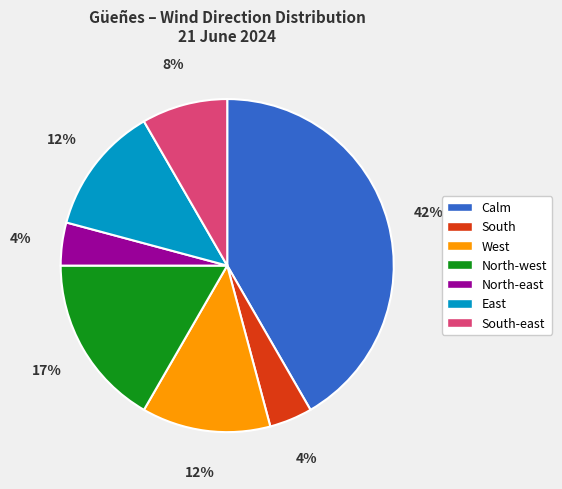

To the nearest percent, what is the average slice percentage?

14%